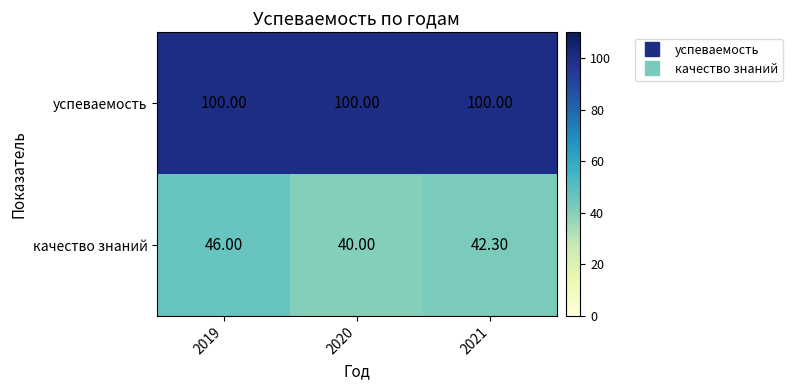

Which series has the largest total across all categories?

успеваемость